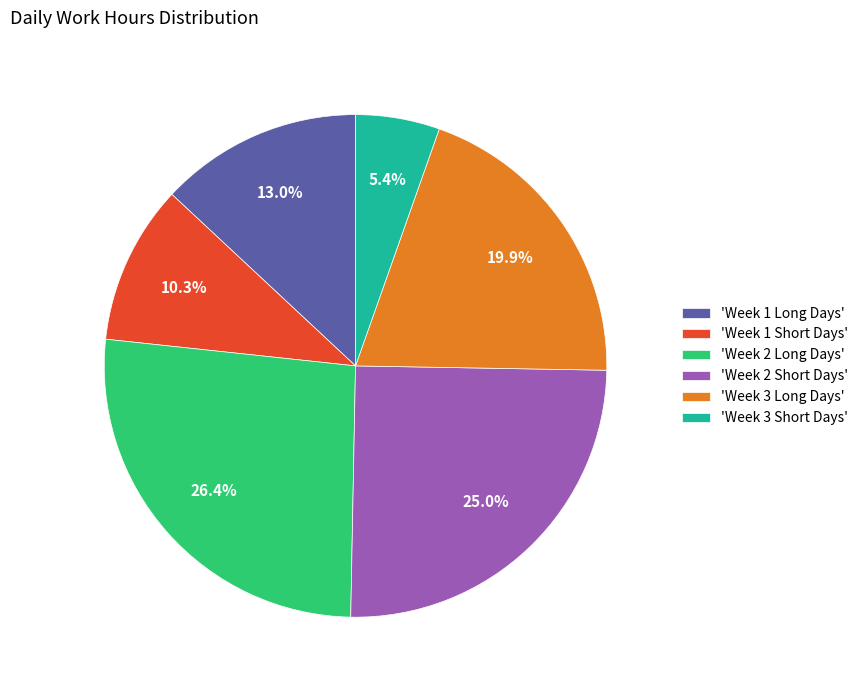

Approximately how many times larger is the value at 'Week 2 Short Days' compared to 'Week 3 Long Days'?

1.3